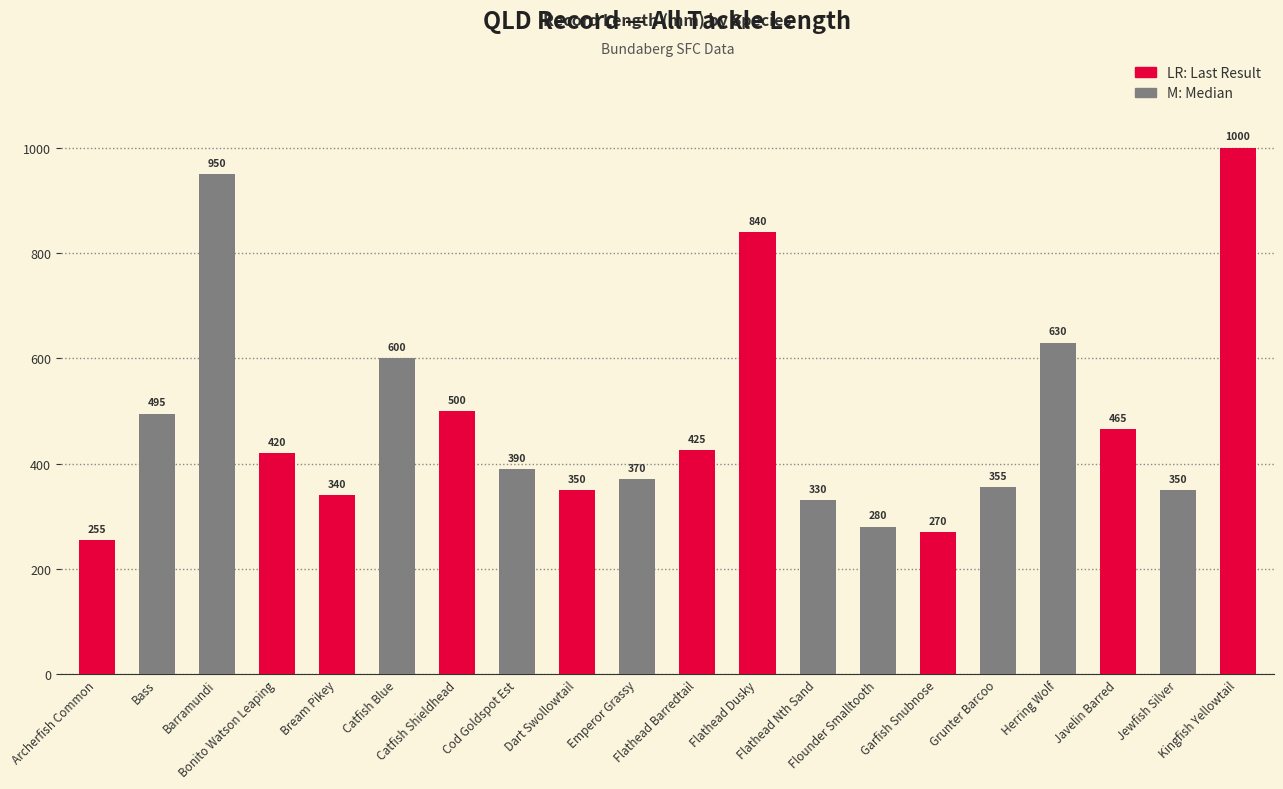

What is the greatest value displayed?

1000